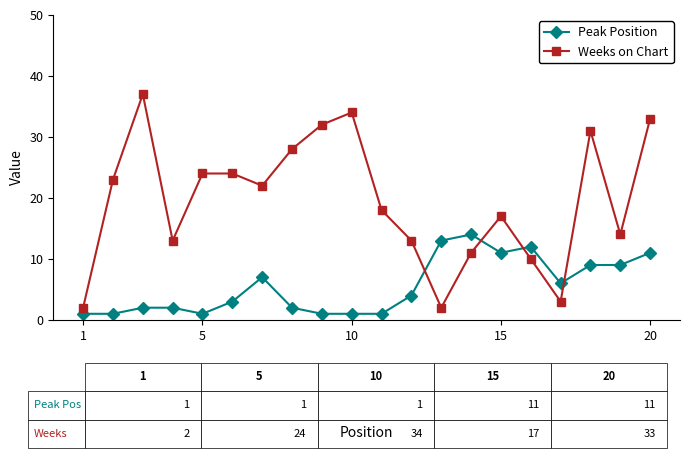

Which series has the largest total across all categories?

Weeks on Chart